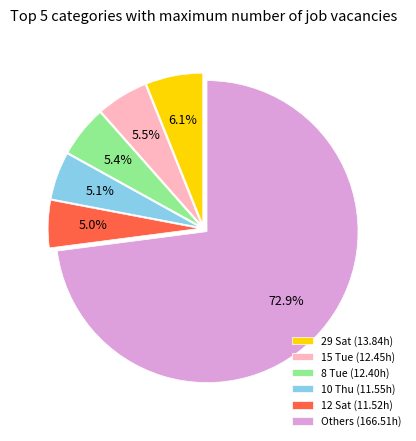

Count the number of slices in the pie.

6